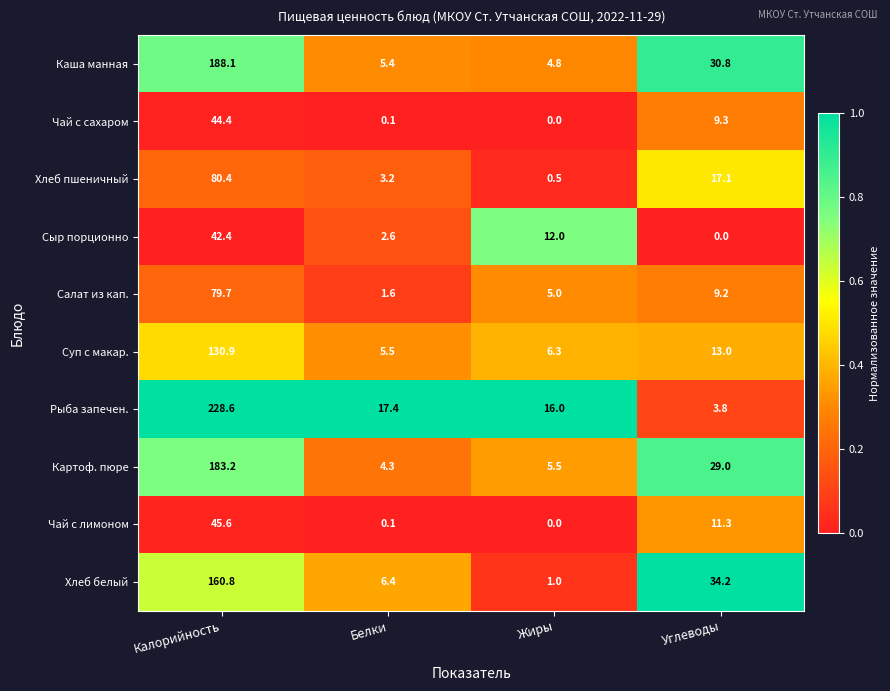

Between Белки and Углеводы, which series saw the biggest shift?

Хлеб белый